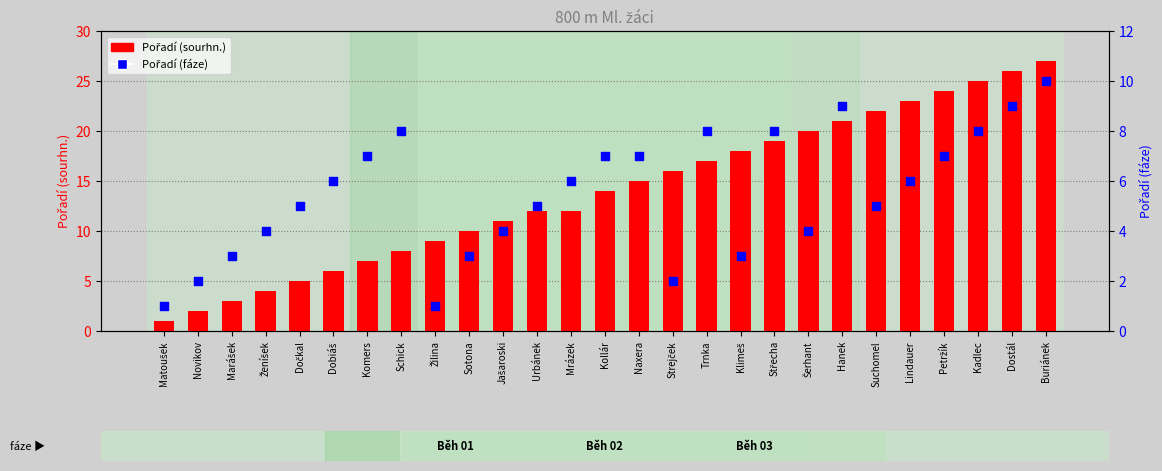

What are all the series names shown in the legend?

Pořadí (sourhn.), Pořadí (fáze)